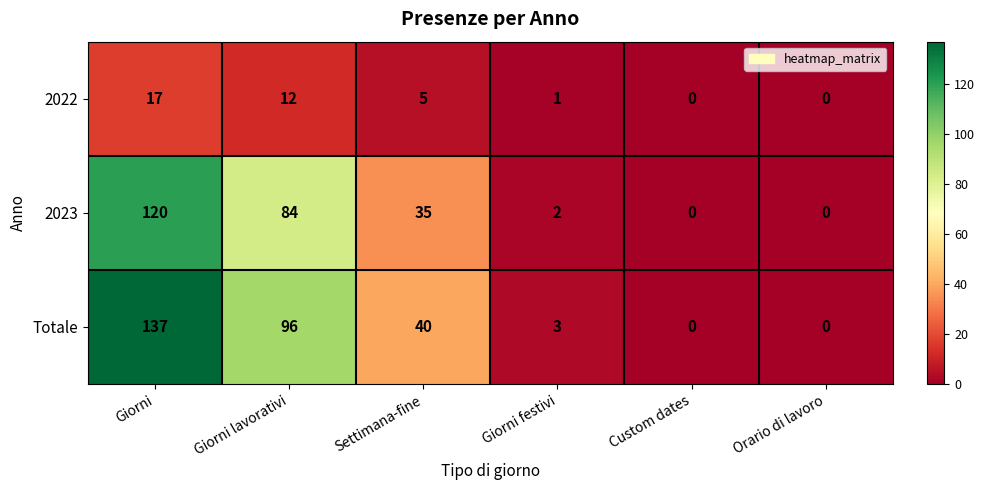

What is the average value of the 2022 series?

6